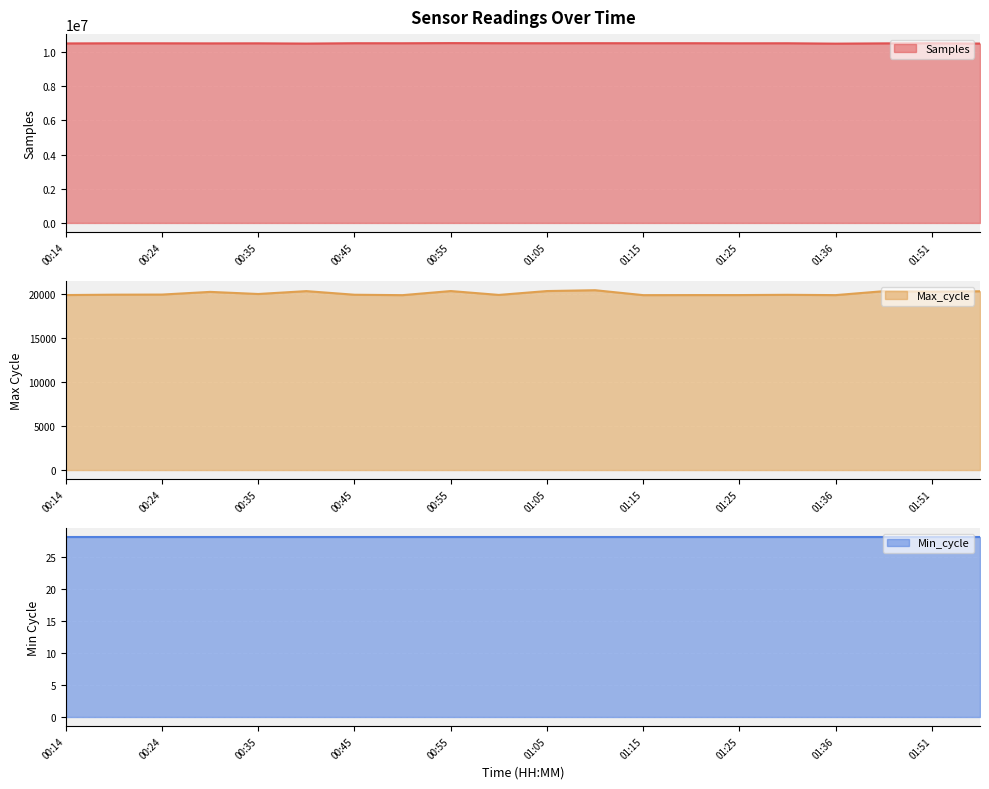

What is the maximum value shown in the chart?

10523286